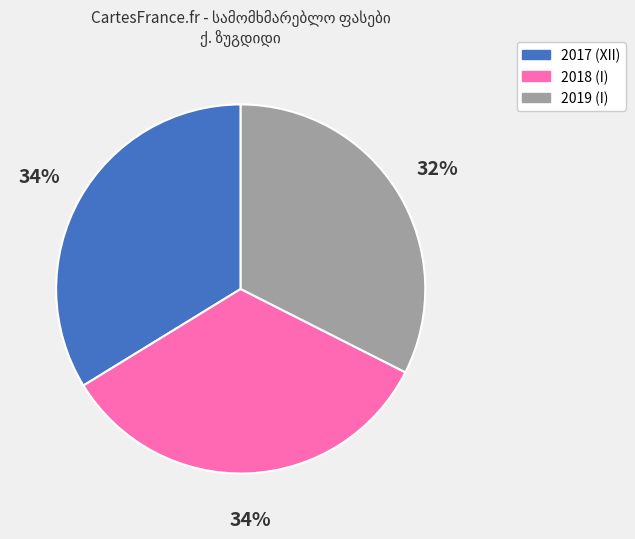

Which slice is the smallest?

2019 (I)